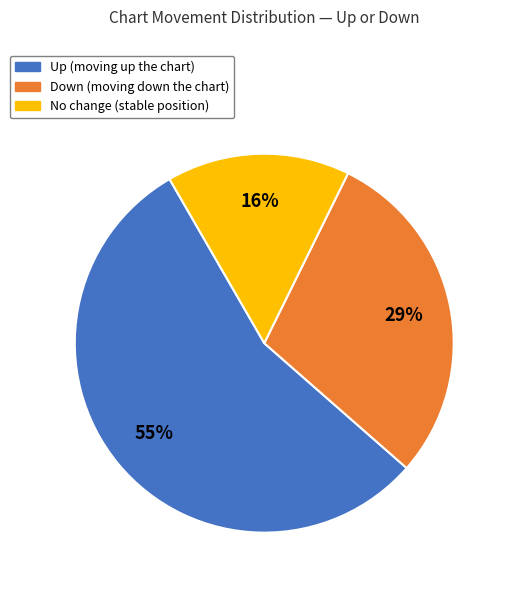

To the nearest percent, what is the average slice percentage?

33%